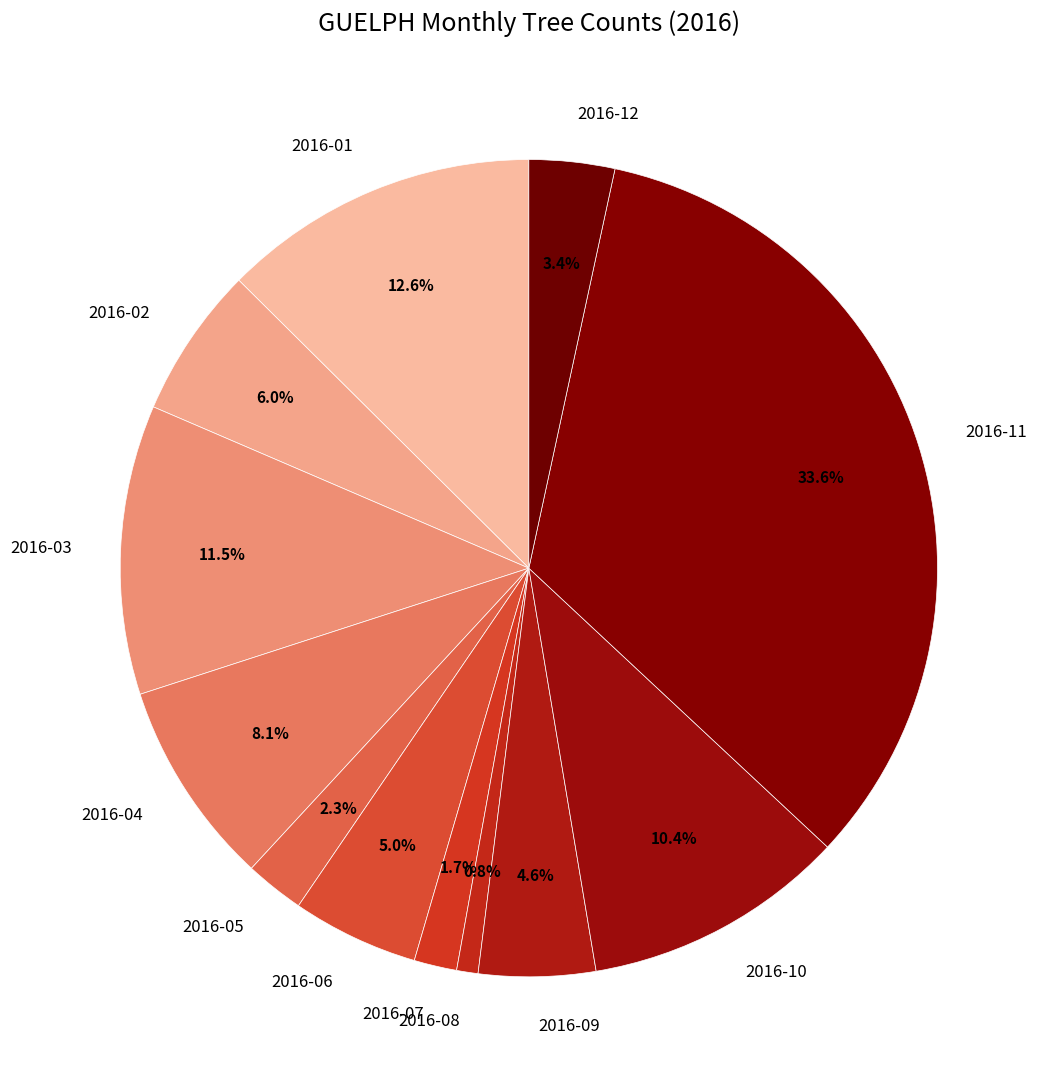

Is 2016-03 the majority of the pie?

No